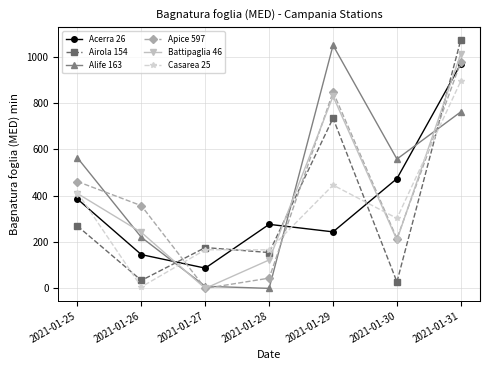

How many interior local peaks does the Acerra 26 series have?

1